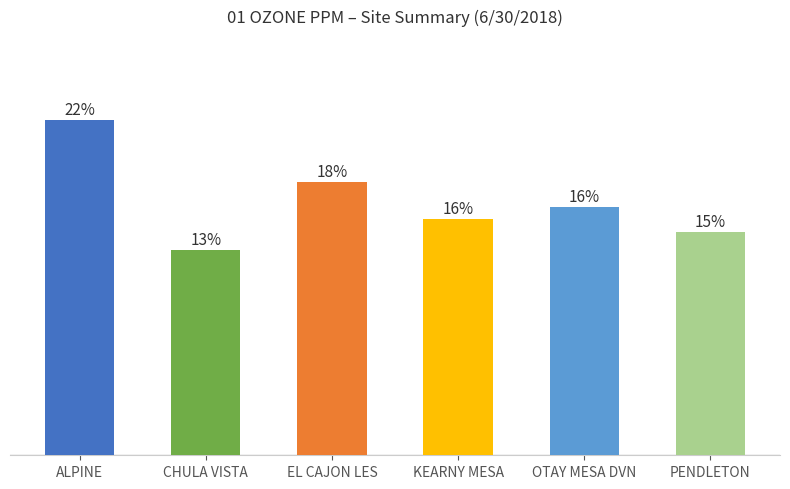

Does the chart contain any negative values?

No